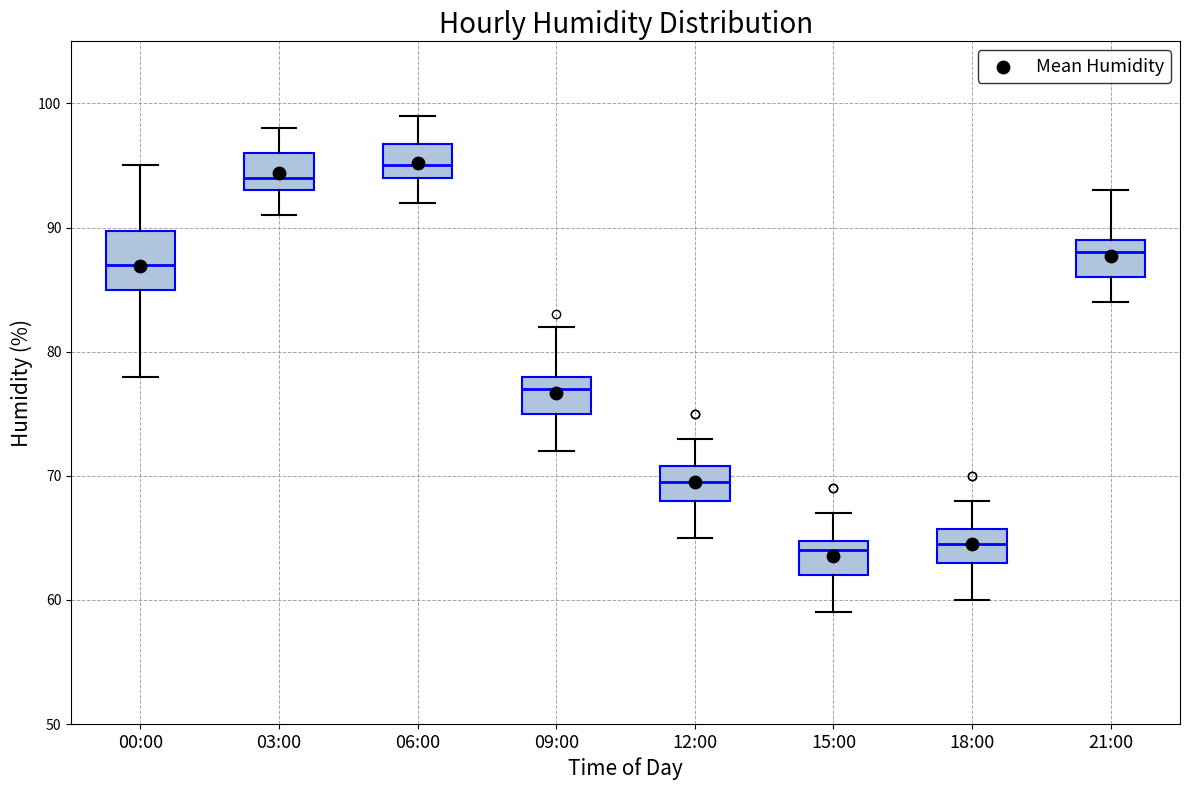

Where does the lower whisker of the box for 18:00 end on the y-axis? The values are not printed on the chart, so give them approximately, as read against the axis.

60